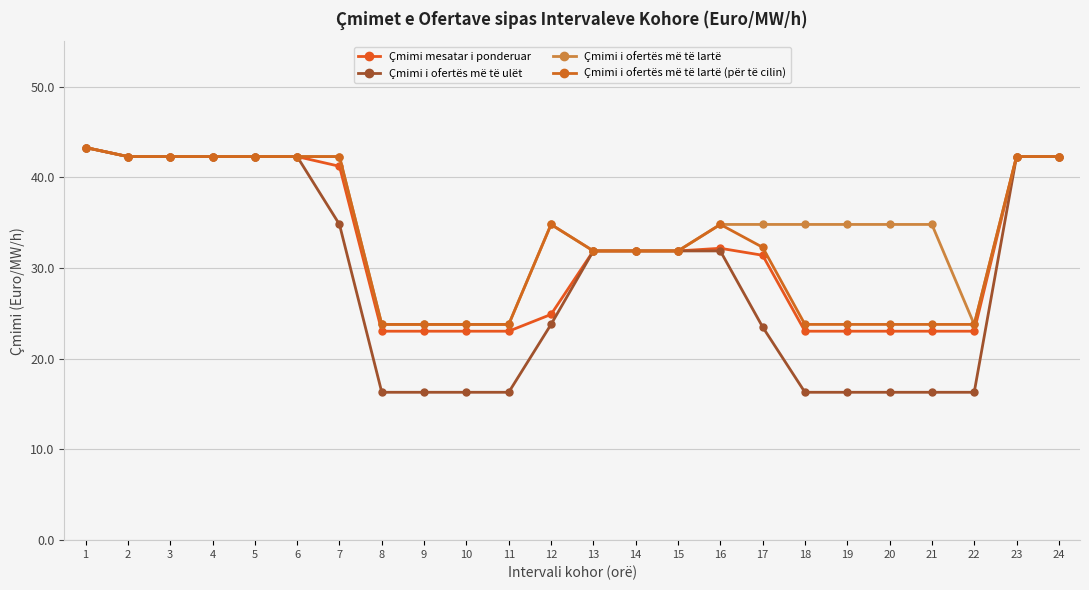

Rank the series by their maximum value, from lowest to highest.

Çmimi mesatar i ponderuar, Çmimi i ofertës më të ulët, Çmimi i ofertës më të lartë, Çmimi i ofertës më të lartë (për të cilin)